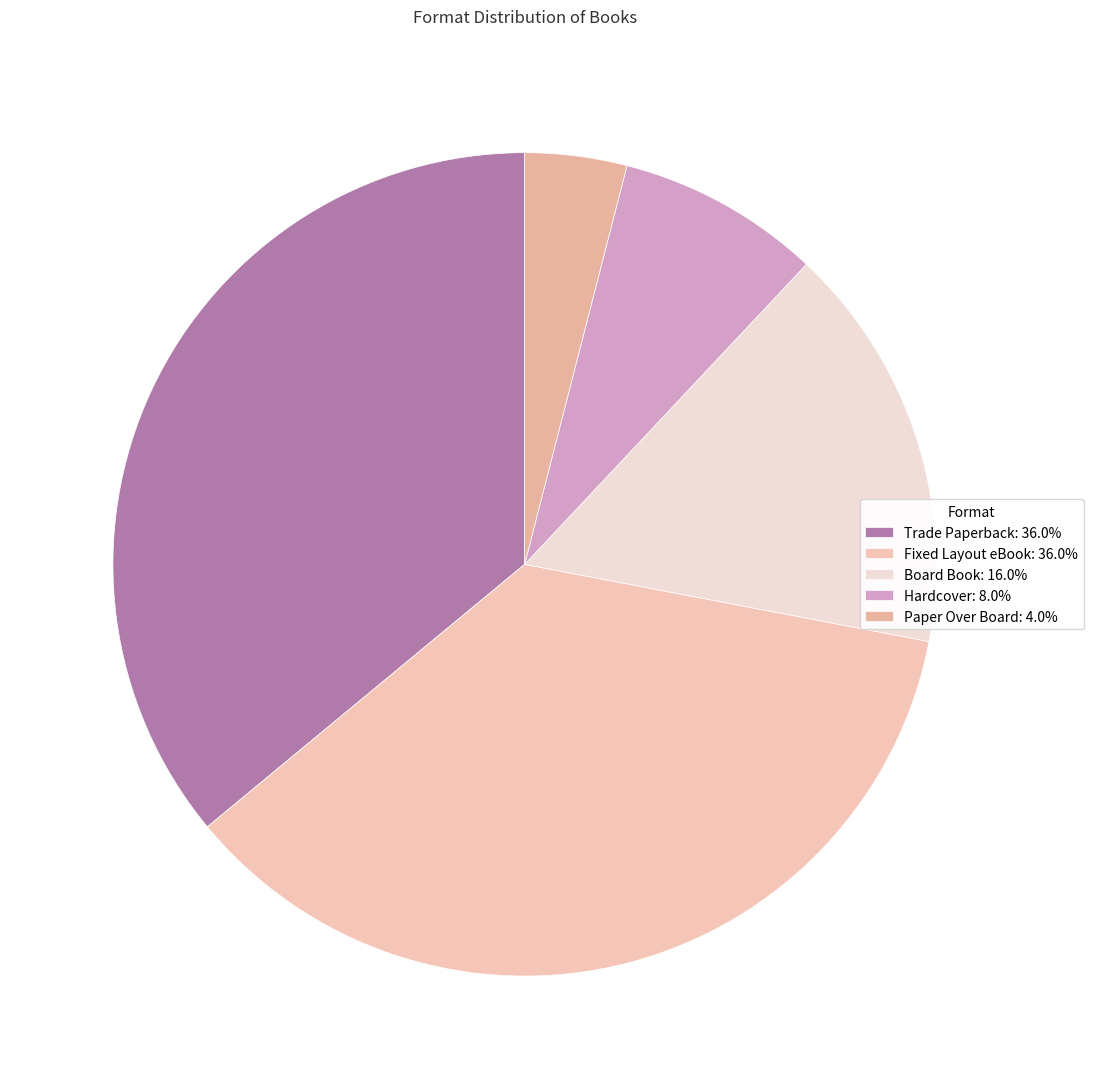

Count the number of slices in the pie.

5